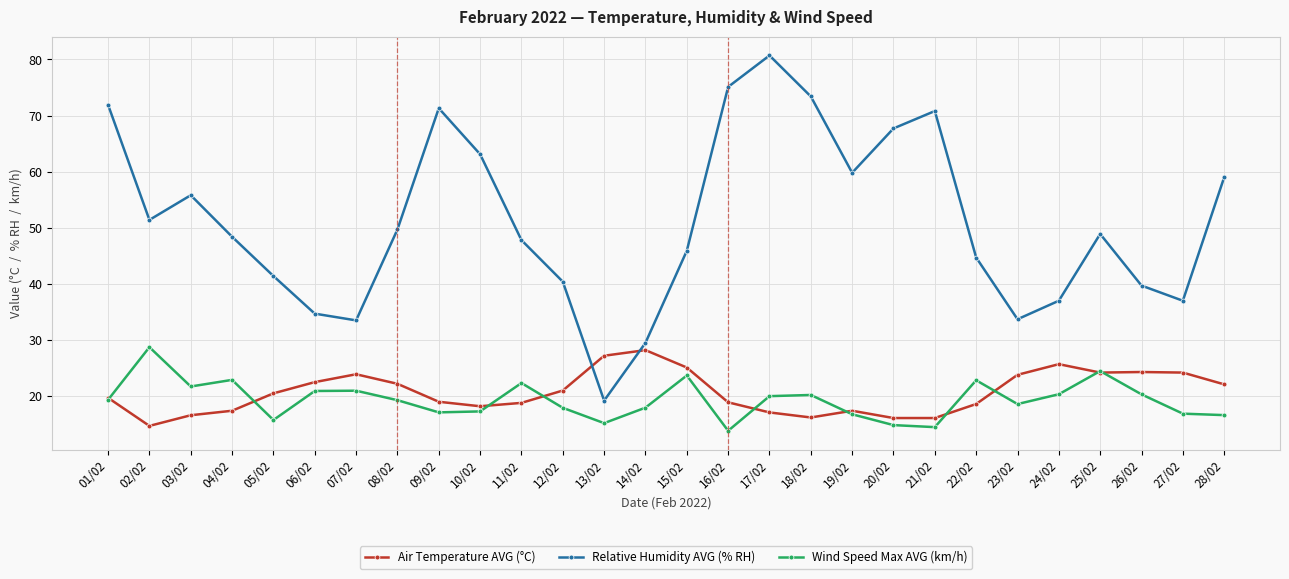

How many times do Relative Humidity AVG (% RH) and Air Temperature AVG (°C) cross each other?

2